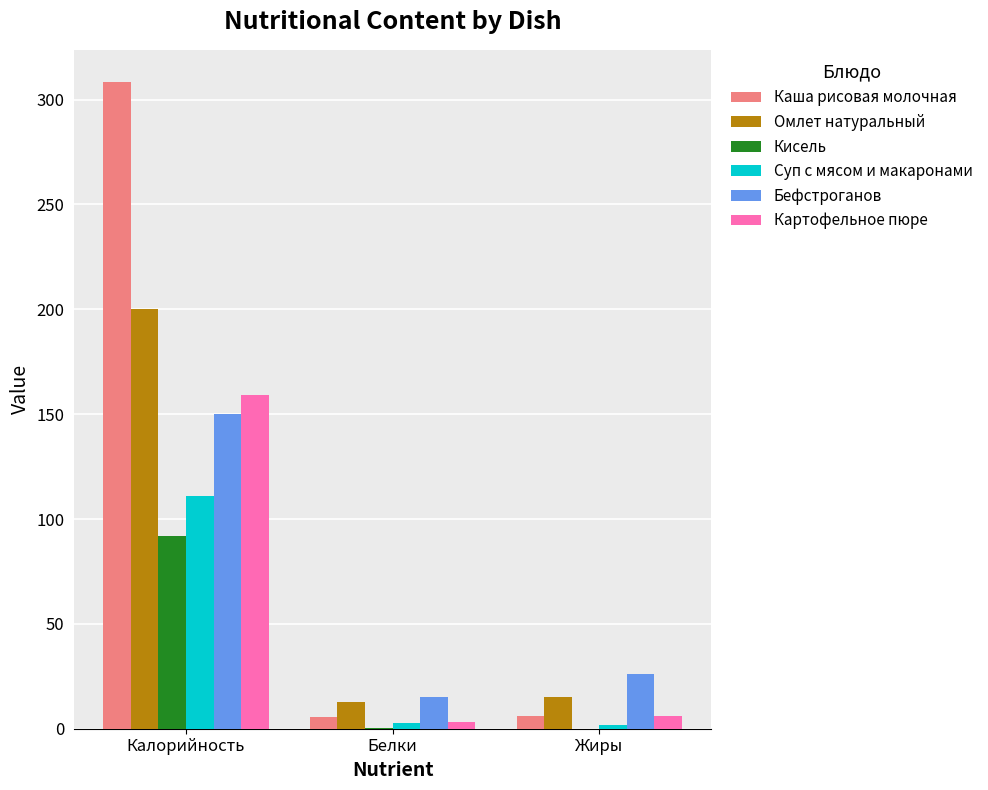

Are the bars horizontal?

No